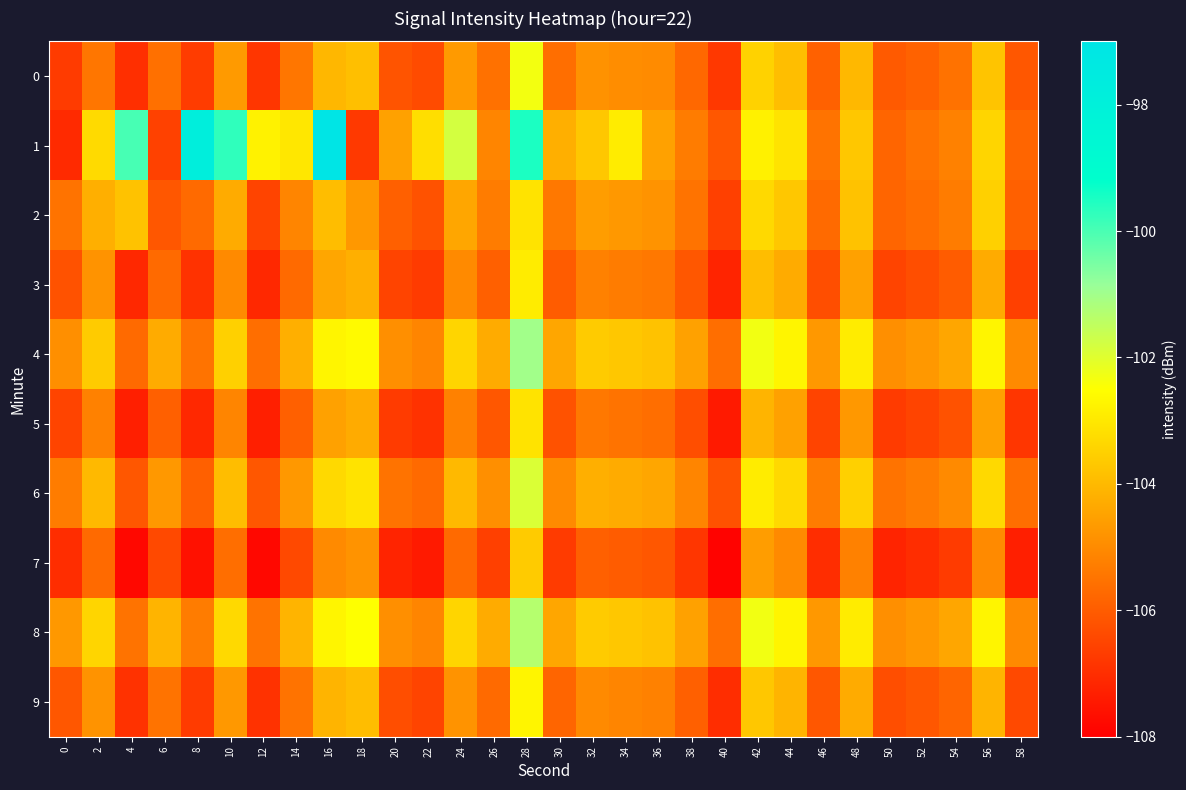

Reading left to right, transcribe all the data shown in this chart.

0: 0=-106.7	2=-105.4	4=-107.0	6=-105.6	8=-106.7	10=-104.7	12=-106.8	14=-105.4	16=-104.0	18=-103.9	20=-106.2	22=-106.4	24=-104.7	26=-105.5	28=-102.3	30=-105.6	32=-104.8	34=-104.9	36=-105.0	38=-105.7	40=-106.8	42=-103.5	44=-103.9	46=-105.9	48=-104.0	50=-106.0	52=-105.9	54=-105.5	56=-103.8	58=-106.1
1: 0=-107.1	2=-103.3	4=-100.0	6=-106.6	8=-97.8	10=-99.7	12=-102.8	14=-103.0	16=-97.1	18=-106.7	20=-104.5	22=-103.2	24=-101.8	26=-105.1	28=-99.5	30=-104.2	32=-103.7	34=-102.9	36=-104.5	38=-105.3	40=-106.1	42=-102.8	44=-103.1	46=-105.5	48=-103.7	50=-105.8	52=-105.5	54=-105.2	56=-103.4	58=-105.8
2: 0=-105.5	2=-104.2	4=-103.8	6=-106.1	8=-105.7	10=-104.3	12=-106.5	14=-105.1	16=-103.9	18=-104.7	20=-105.9	22=-106.2	24=-104.4	26=-105.3	28=-103.1	30=-105.4	32=-104.6	34=-104.7	36=-104.8	38=-105.5	40=-106.6	42=-103.3	44=-103.7	46=-105.7	48=-103.8	50=-105.8	52=-105.6	54=-105.3	56=-103.5	58=-105.9
3: 0=-106.2	2=-104.8	4=-107.1	6=-105.7	8=-106.9	10=-105.0	12=-107.1	14=-105.7	16=-104.4	18=-104.2	20=-106.5	22=-106.7	24=-105.0	26=-105.9	28=-102.9	30=-106.0	32=-105.2	34=-105.3	36=-105.4	38=-106.1	40=-107.2	42=-103.9	44=-104.3	46=-106.3	48=-104.5	50=-106.5	52=-106.3	54=-106.0	56=-104.3	58=-106.6
4: 0=-104.9	2=-103.6	4=-105.7	6=-104.3	8=-105.5	10=-103.5	12=-105.6	14=-104.2	16=-102.7	18=-102.6	20=-104.9	22=-105.1	24=-103.4	26=-104.3	28=-101.0	30=-104.4	32=-103.6	34=-103.7	36=-103.8	38=-104.5	40=-105.6	42=-102.3	44=-102.7	46=-104.7	48=-102.9	50=-104.9	52=-104.7	54=-104.4	56=-102.7	58=-105.0
5: 0=-106.5	2=-105.2	4=-107.3	6=-105.9	8=-107.1	10=-105.1	12=-107.3	14=-105.9	16=-104.5	18=-104.3	20=-106.7	22=-106.9	24=-105.2	26=-106.1	28=-103.1	30=-106.2	32=-105.4	34=-105.5	36=-105.6	38=-106.3	40=-107.4	42=-104.1	44=-104.5	46=-106.5	48=-104.7	50=-106.7	52=-106.5	54=-106.2	56=-104.5	58=-106.8
6: 0=-105.3	2=-104.0	4=-106.1	6=-104.7	8=-105.9	10=-103.9	12=-106.1	14=-104.7	16=-103.3	18=-103.1	20=-105.5	22=-105.7	24=-104.0	26=-104.9	28=-101.9	30=-105.0	32=-104.2	34=-104.3	36=-104.4	38=-105.1	40=-106.2	42=-102.9	44=-103.3	46=-105.3	48=-103.5	50=-105.5	52=-105.3	54=-105.0	56=-103.3	58=-105.6
7: 0=-107.0	2=-105.7	4=-107.8	6=-106.4	8=-107.6	10=-105.6	12=-107.8	14=-106.4	16=-105.0	18=-104.8	20=-107.2	22=-107.4	24=-105.7	26=-106.6	28=-103.6	30=-106.7	32=-105.9	34=-106.0	36=-106.1	38=-106.8	40=-107.9	42=-104.6	44=-105.0	46=-107.0	48=-105.2	50=-107.2	52=-107.0	54=-106.7	56=-105.0	58=-107.3
8: 0=-104.7	2=-103.4	4=-105.5	6=-104.1	8=-105.3	10=-103.3	12=-105.5	14=-104.1	16=-102.7	18=-102.5	20=-104.9	22=-105.1	24=-103.4	26=-104.3	28=-101.3	30=-104.4	32=-103.6	34=-103.7	36=-103.8	38=-104.5	40=-105.6	42=-102.3	44=-102.7	46=-104.7	48=-102.9	50=-104.9	52=-104.7	54=-104.4	56=-102.7	58=-105.0
9: 0=-106.1	2=-104.8	4=-106.9	6=-105.5	8=-106.7	10=-104.7	12=-106.9	14=-105.5	16=-104.1	18=-103.9	20=-106.3	22=-106.5	24=-104.8	26=-105.7	28=-102.7	30=-105.8	32=-105.0	34=-105.1	36=-105.2	38=-105.9	40=-107.0	42=-103.7	44=-104.1	46=-106.1	48=-104.3	50=-106.3	52=-106.1	54=-105.8	56=-104.1	58=-106.4